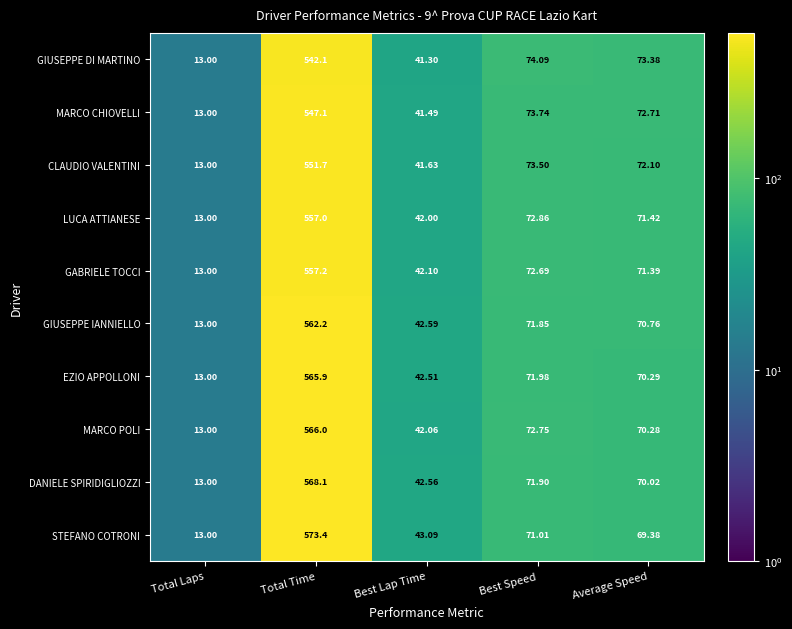

Rank the series by their maximum value, from highest to lowest.

STEFANO COTRONI, DANIELE SPIRIDIGLIOZZI, MARCO POLI, EZIO APPOLLONI, GIUSEPPE IANNIELLO, GABRIELE TOCCI, LUCA ATTIANESE, CLAUDIO VALENTINI, MARCO CHIOVELLI, GIUSEPPE DI MARTINO